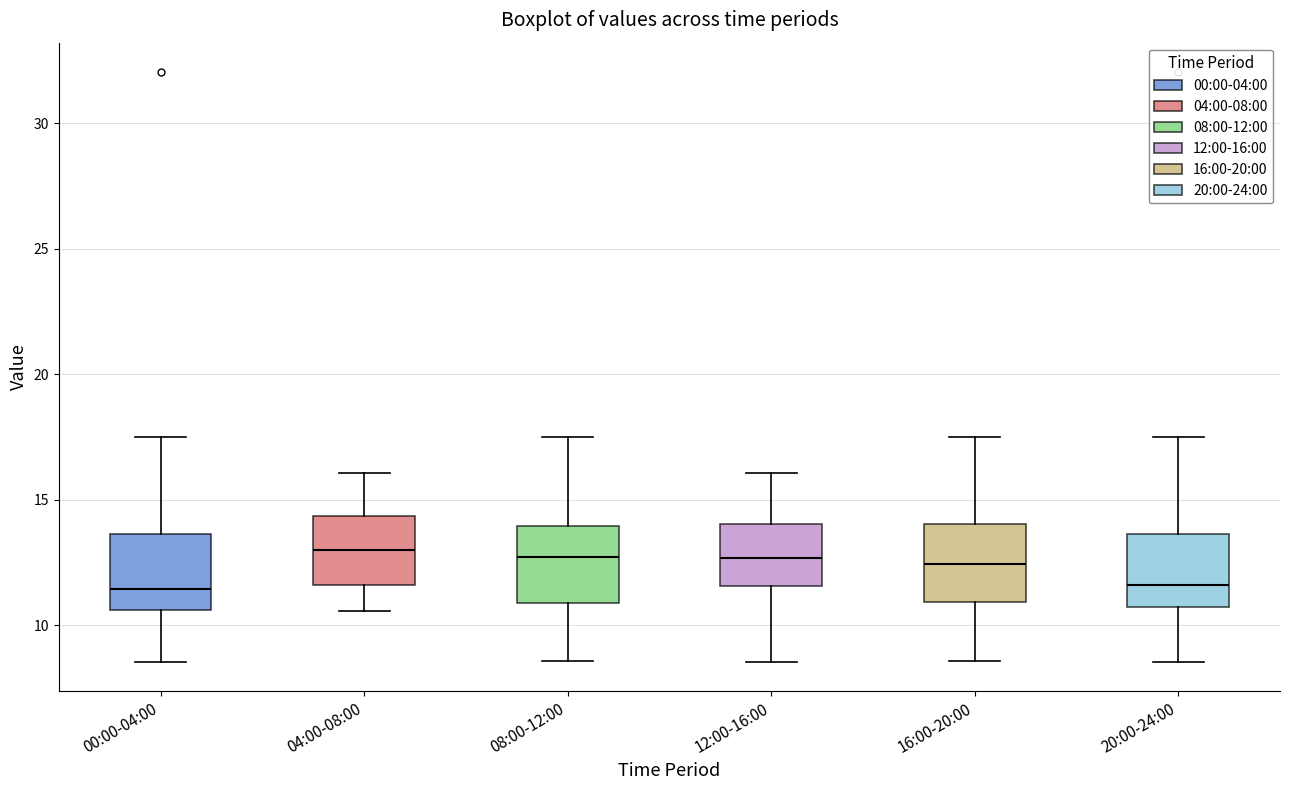

Reading left to right, transcribe this box plot: for each box, give where its median line is, the range the box spans, and where its two whiskers end, as read against the y-axis. The values are not printed on the chart, so give them approximately, as read against the axis.

00:00-04:00: median 11.5, box 10.5 to 13.5, whiskers 8.5 to 17.5
04:00-08:00: median 13.0, box 11.5 to 14.5, whiskers 10.5 to 16.0
08:00-12:00: median 12.5, box 11.0 to 14.0, whiskers 8.5 to 17.5
12:00-16:00: median 12.5, box 11.5 to 14.0, whiskers 8.5 to 16.0
16:00-20:00: median 12.5, box 11.0 to 14.0, whiskers 8.5 to 17.5
20:00-24:00: median 11.5, box 10.5 to 13.5, whiskers 8.5 to 17.5